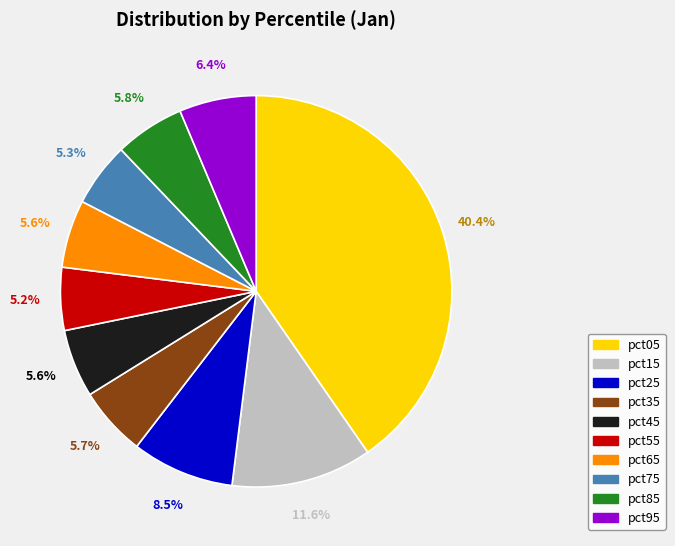

Is the sum of pct75 and pct55 greater than half?

No